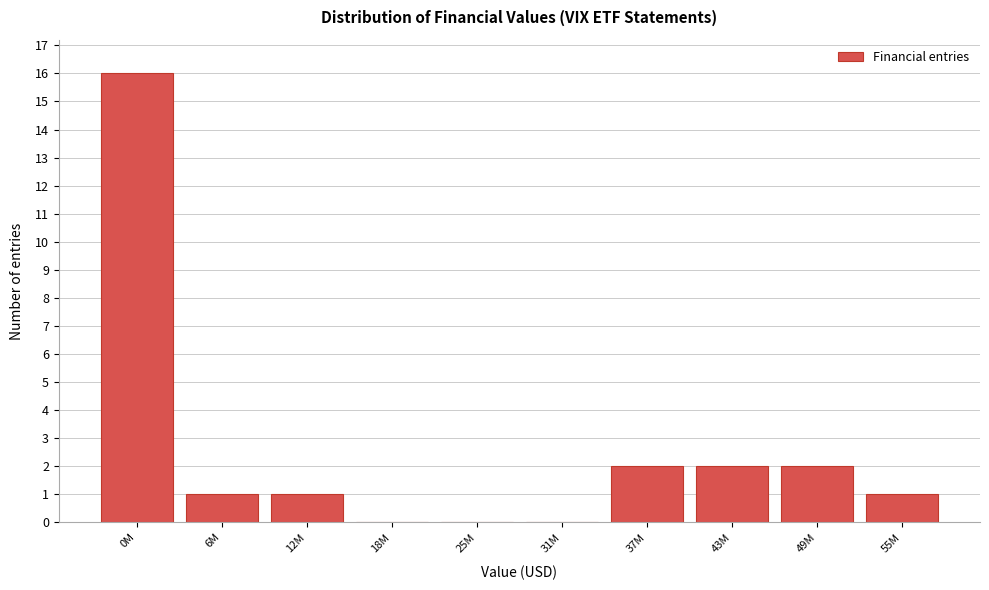

Reading left to right, list all the values displayed in this chart.

0M=16	6M=1	12M=1	18M=0	25M=0	31M=0	37M=2	43M=2	49M=2	55M=1